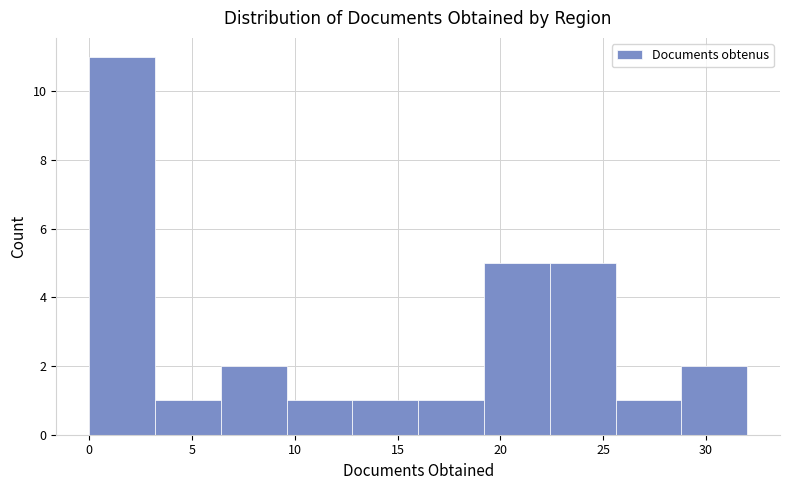

How tall is the bar that spans 28.8 to 32.0 on the x-axis? Neither the bar edges nor the heights are printed on the chart, so give them approximately, as read against the axes.

2